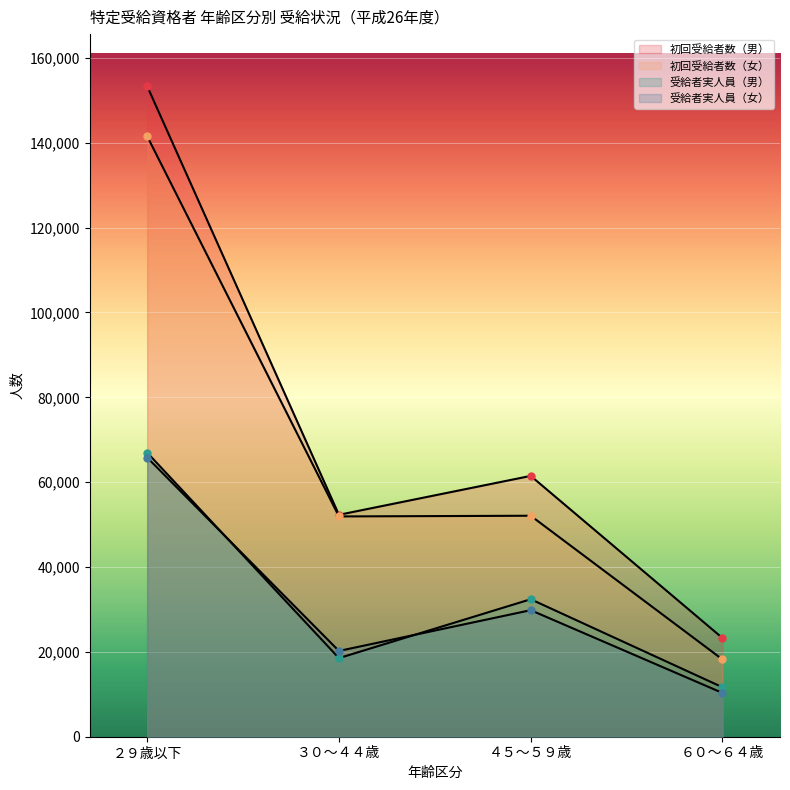

Which series has the largest total across all categories?

初回受給者数（男）